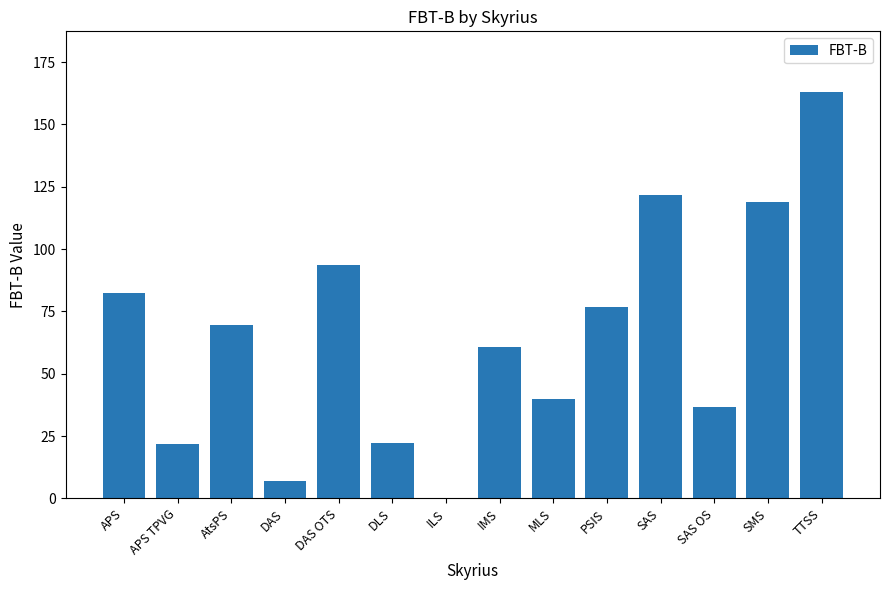

Is it true that the value at AtsPS is 101.6?

False